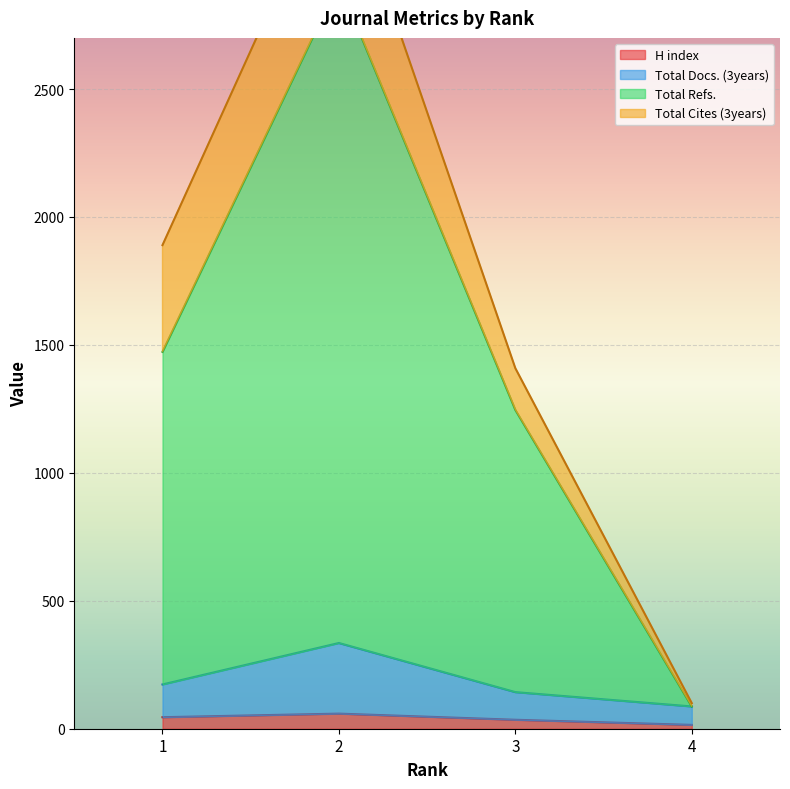

At which label does Total Docs. (3years) reach its peak?

2